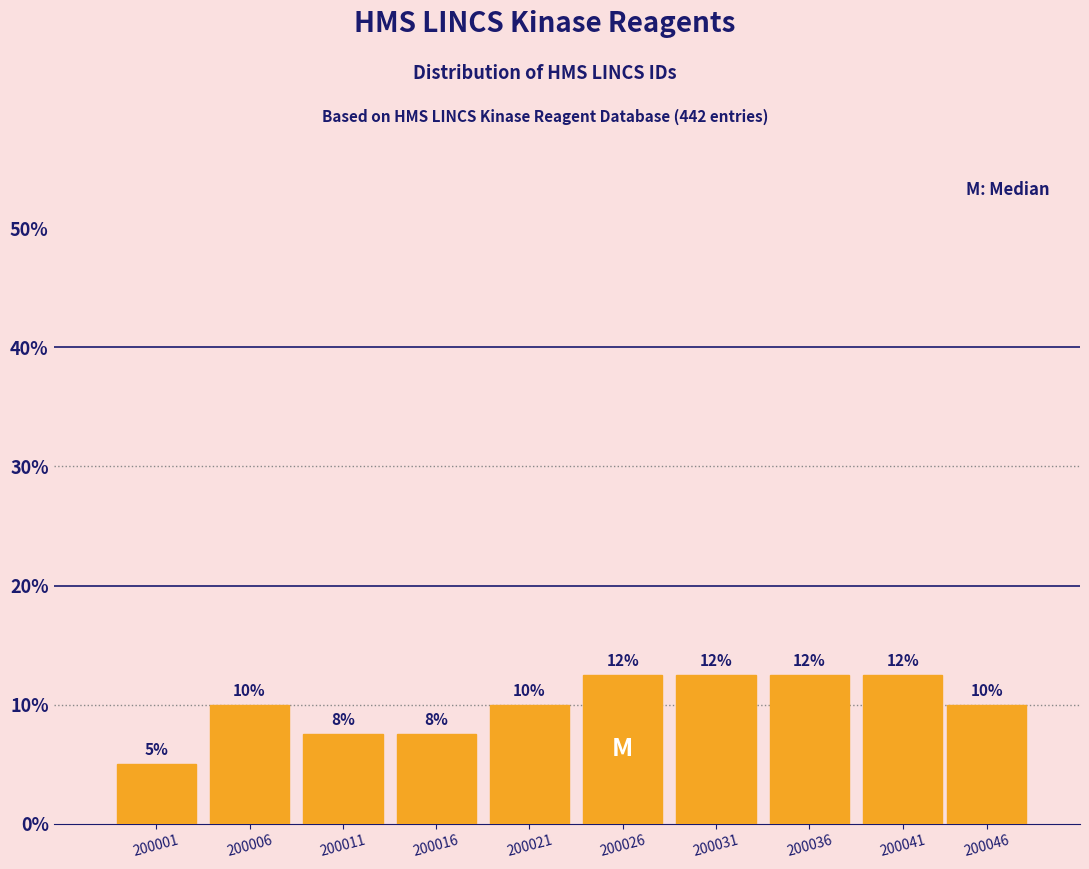

How many bars are there in total?

10